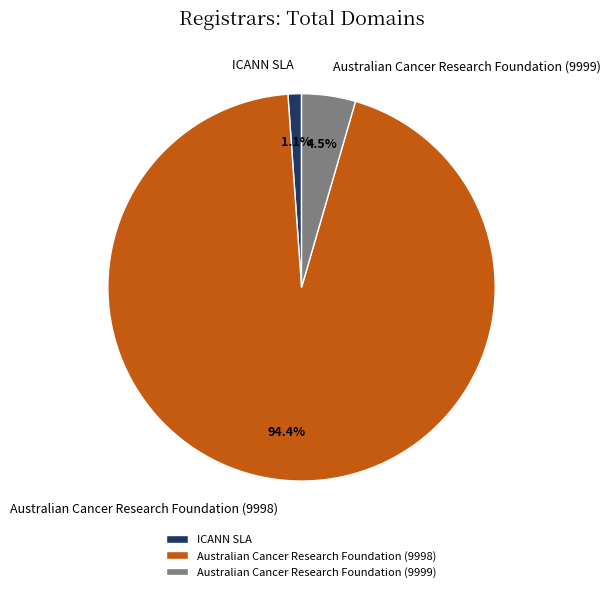

Approximately how many times larger is the value at Australian Cancer Research Foundation (9998) compared to Australian Cancer Research Foundation (9999)?

21.0